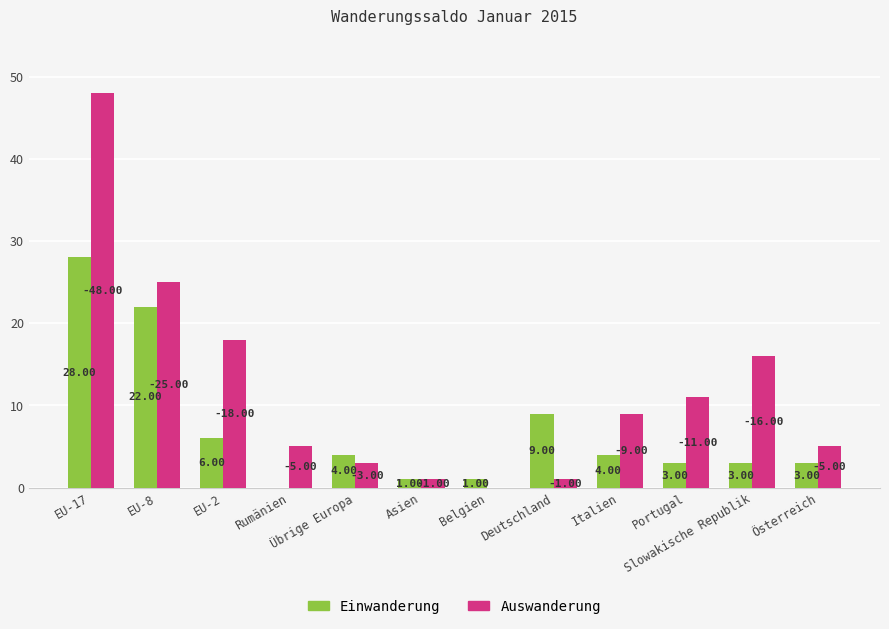

Which series has the widest spread of values?

Auswanderung